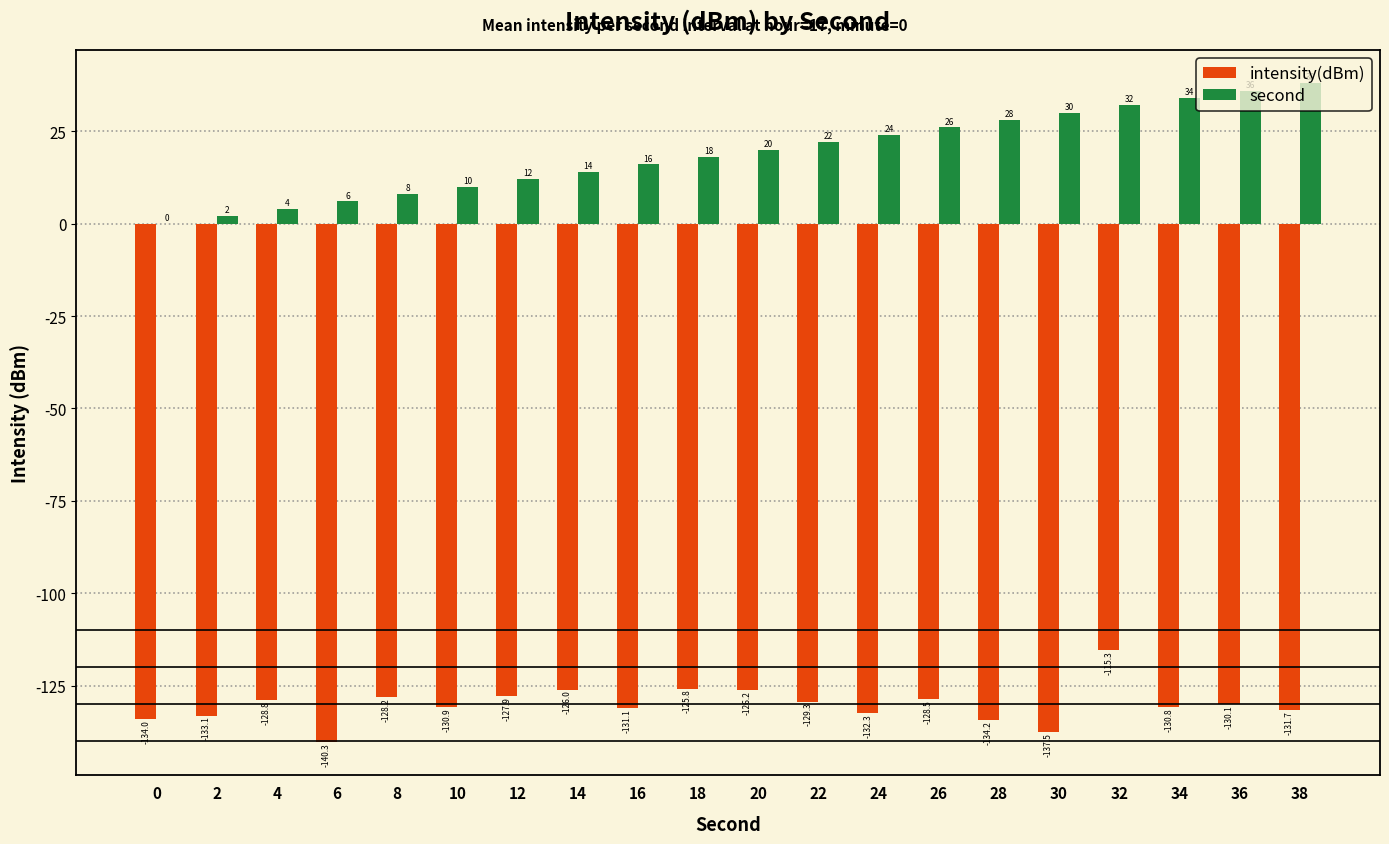

What is the approximate value of intensity(dBm) at 10?

-130.9